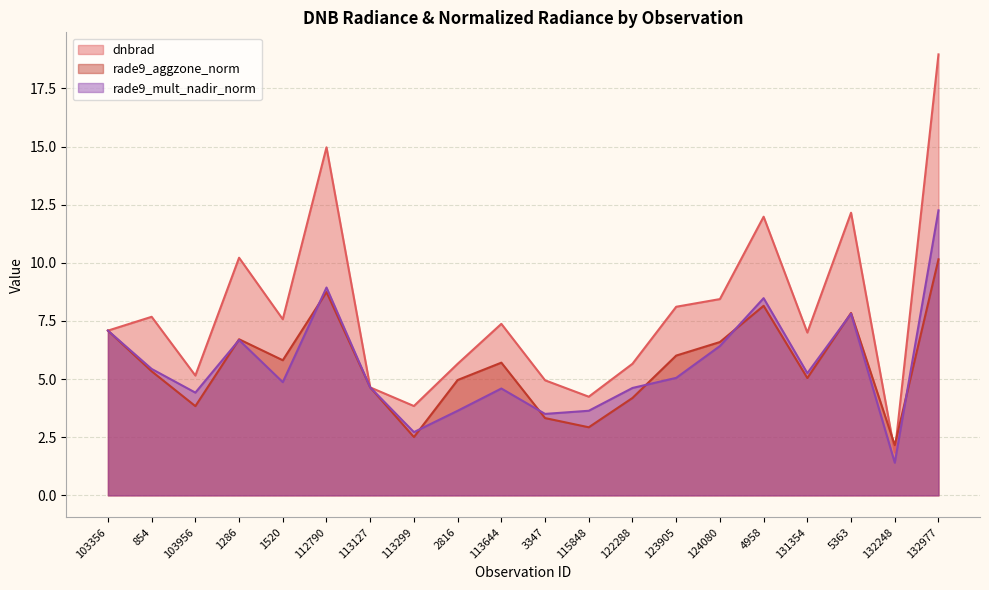

What is the total value across all series at 1286?

23.6